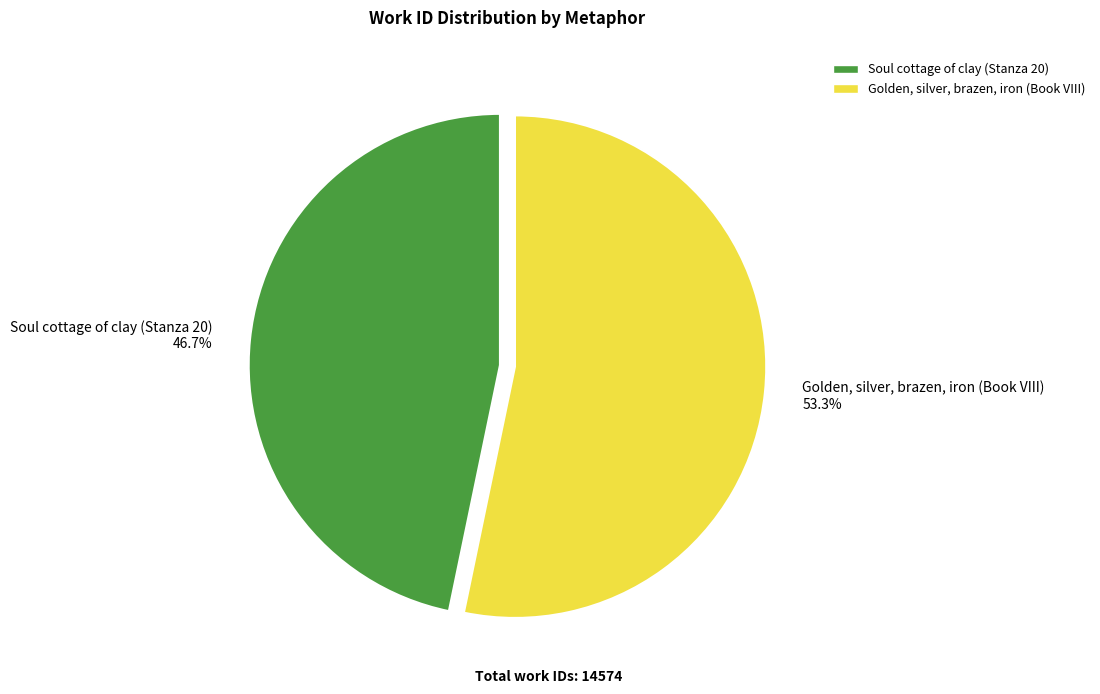

How much of the chart is everything except Soul cottage of clay (Stanza 20)?

53.3%